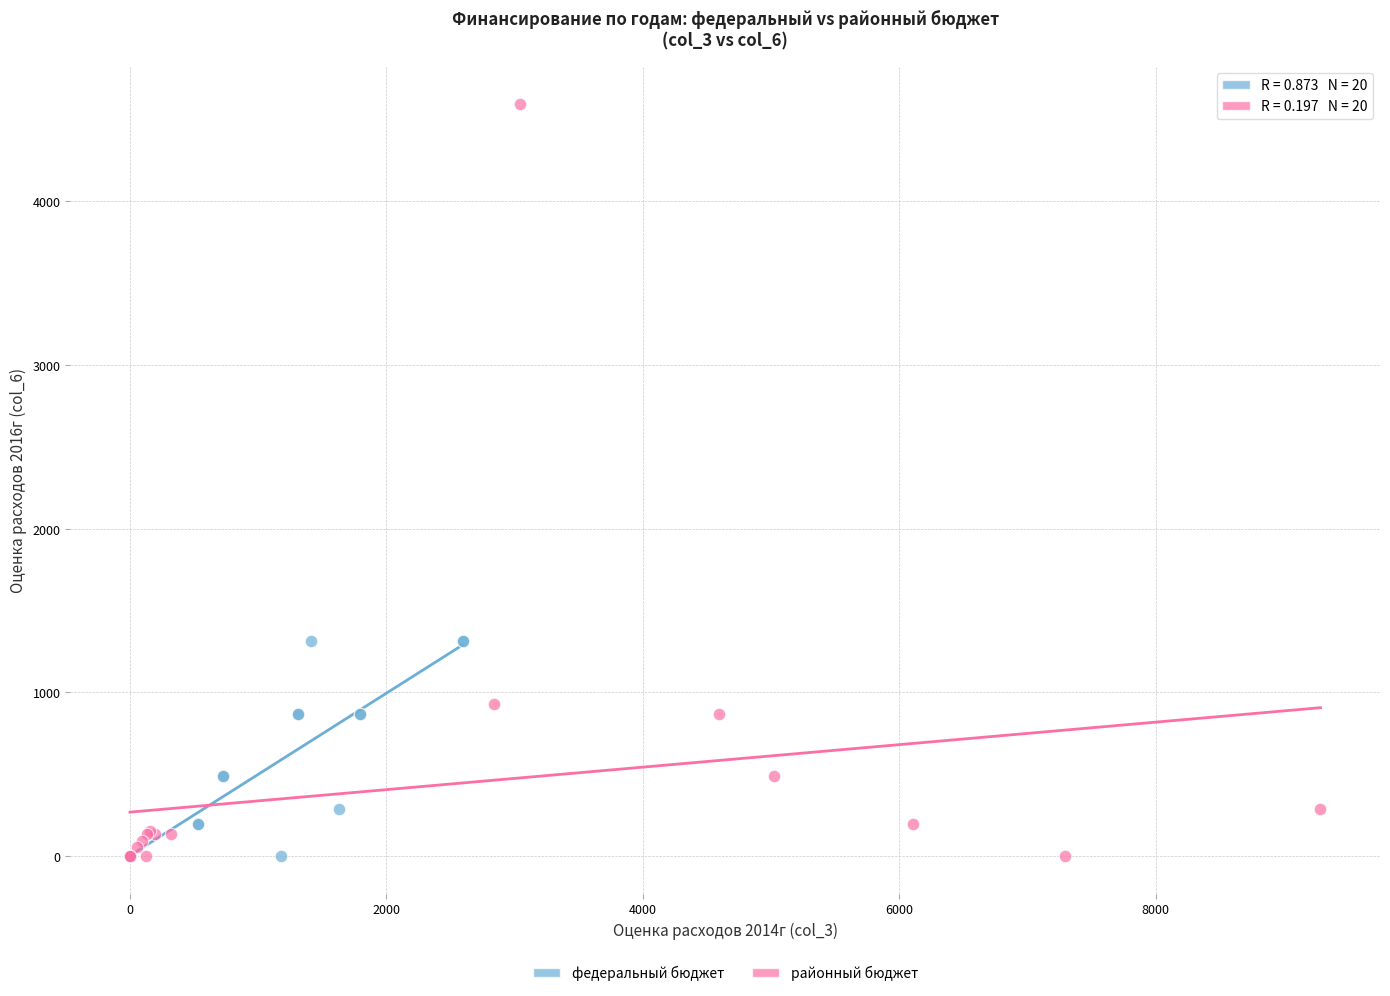

Which series reaches the maximum Y coordinate?

районный бюджет